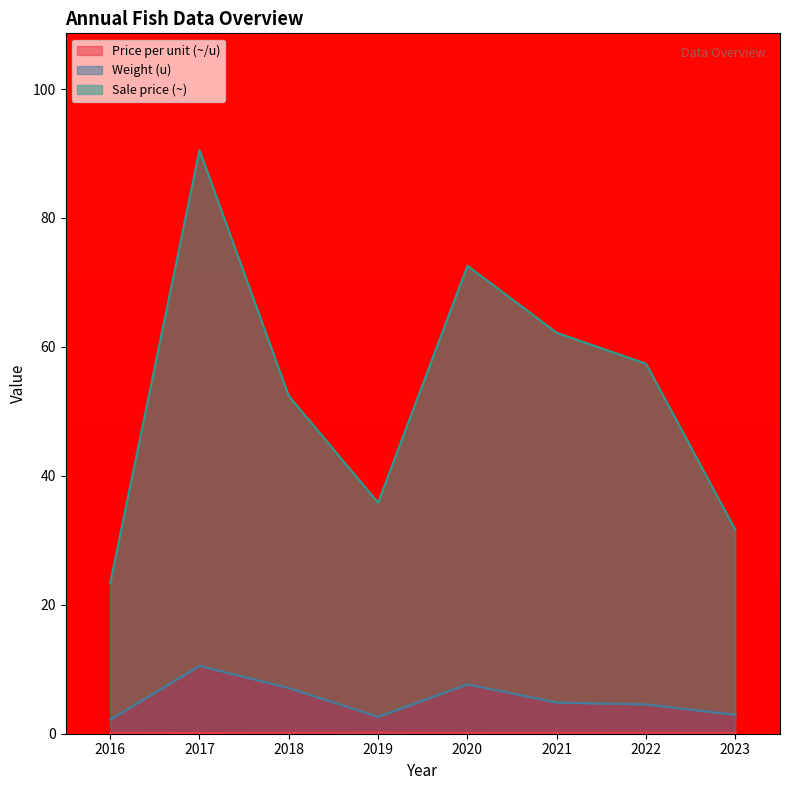

The value of Sale price (~) at 2023 is 10.8. True or false?

False